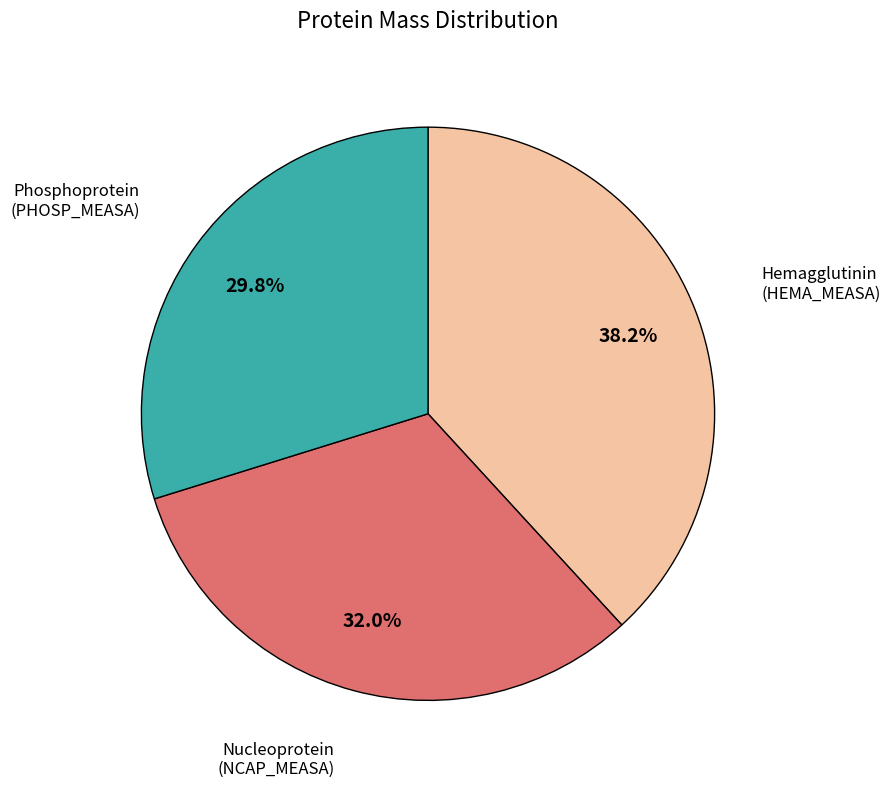

Is there a majority slice in this chart?

No